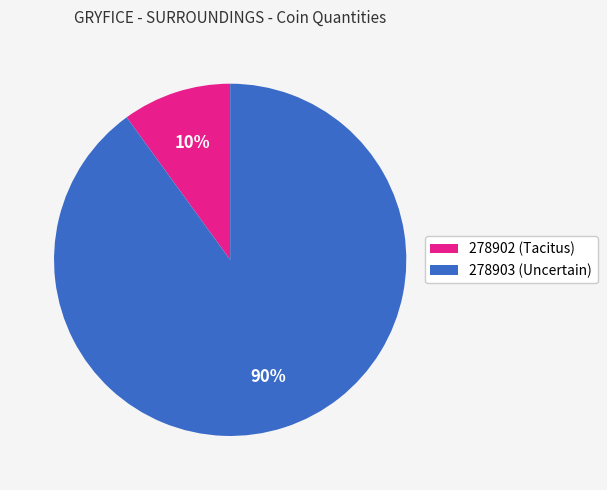

Rank the categories by value from lowest to highest.

278902 (Tacitus), 278903 (Uncertain)